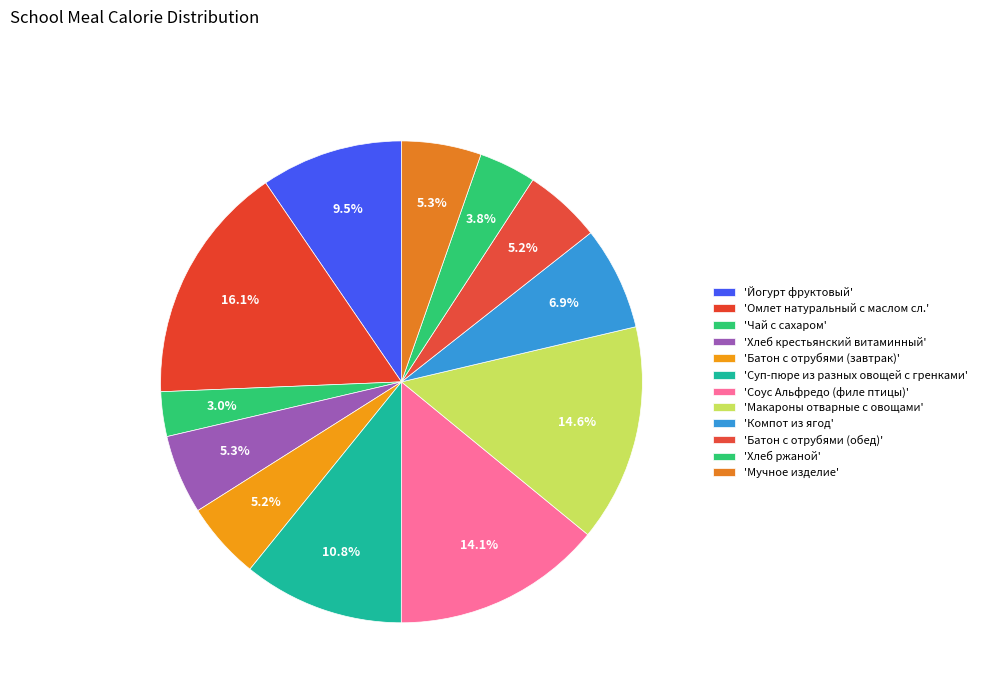

How many segments does this pie chart have?

12